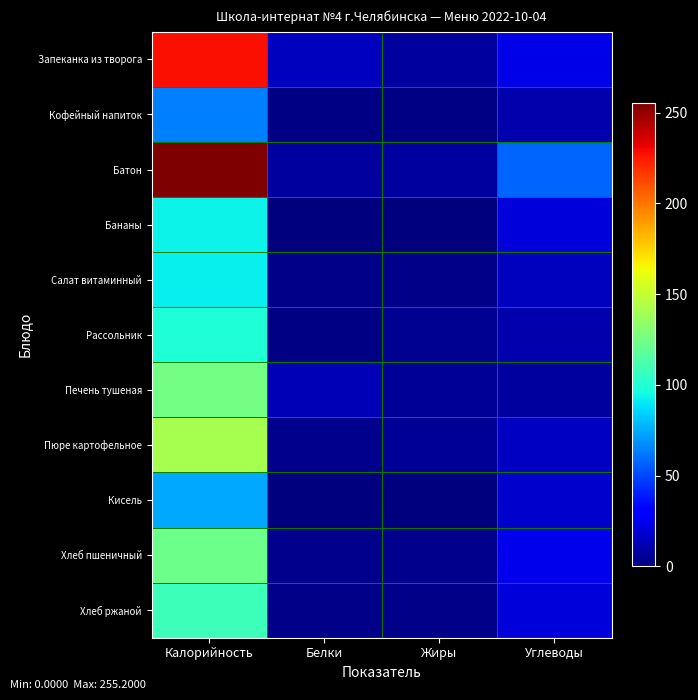

Reading left to right, transcribe all the data shown in this chart.

Запеканка из творога: Калорийность=227.5	Белки=14.9	Жиры=7.7	Углеводы=23.7
Кофейный напиток: Калорийность=64.2	Белки=1.6	Жиры=1.5	Углеводы=10.7
Батон: Калорийность=255.2	Белки=7.5	Жиры=7.3	Углеводы=56.9
Бананы: Калорийность=93.1	Белки=0.9	Жиры=0.8	Углеводы=20.3
Салат витаминный: Калорийность=92.2	Белки=2.1	Жиры=2.7	Углеводы=14.9
Рассольник: Калорийность=99.0	Белки=1.9	Жиры=4.7	Углеводы=10.1
Печень тушеная: Калорийность=125.1	Белки=12.6	Жиры=5.3	Углеводы=7.3
Пюре картофельное: Калорийность=141.1	Белки=3.2	Жиры=5.0	Углеводы=15.8
Кисель: Калорийность=74.0	Белки=0.3	Жиры=0.0	Углеводы=17.6
Хлеб пшеничный: Калорийность=122.8	Белки=3.2	Жиры=3.2	Углеводы=24.5
Хлеб ржаной: Калорийность=108.0	Белки=2.4	Жиры=2.2	Углеводы=20.2